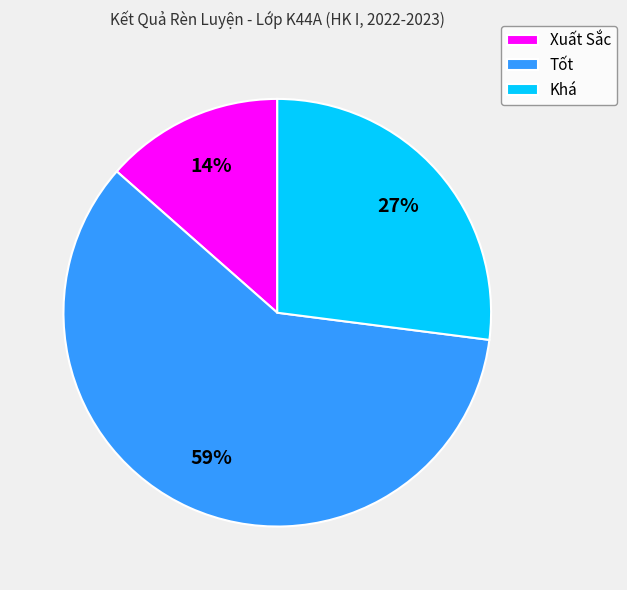

Is the sum of Tốt and Xuất Sắc greater than half?

Yes